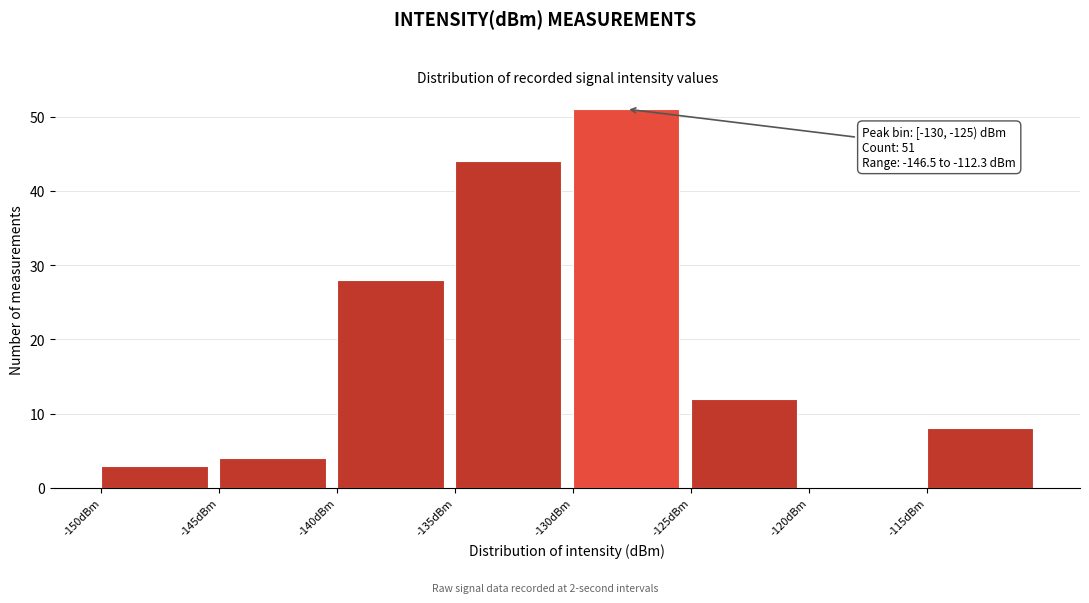

Which range on the x-axis has the tallest bar?

-130 to -125